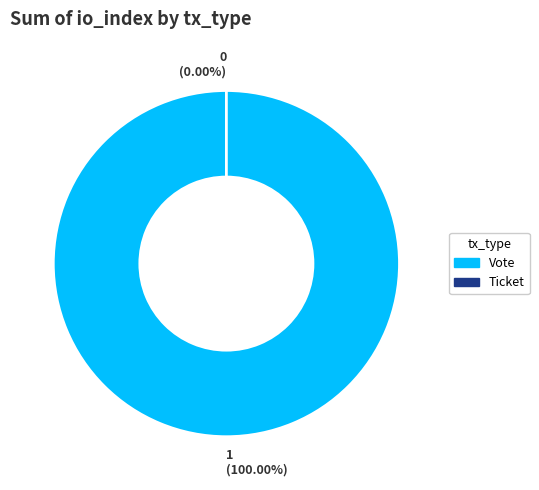

What is the smallest slice in the pie chart?

Ticket